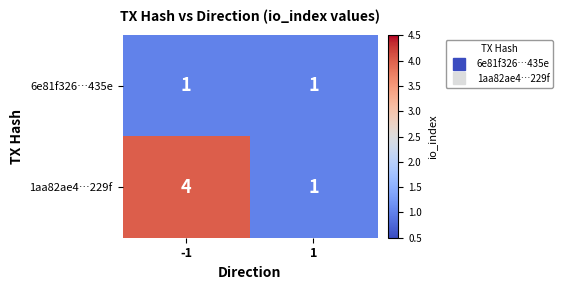

At which category does the chart reach its peak across all series?

-1